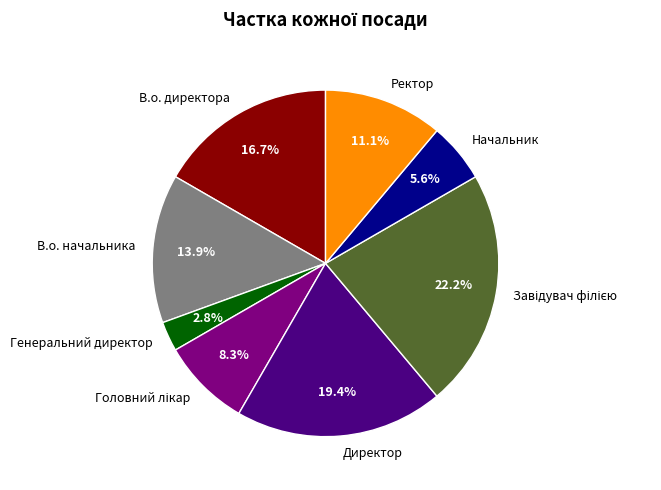

Does any single category account for the majority?

No